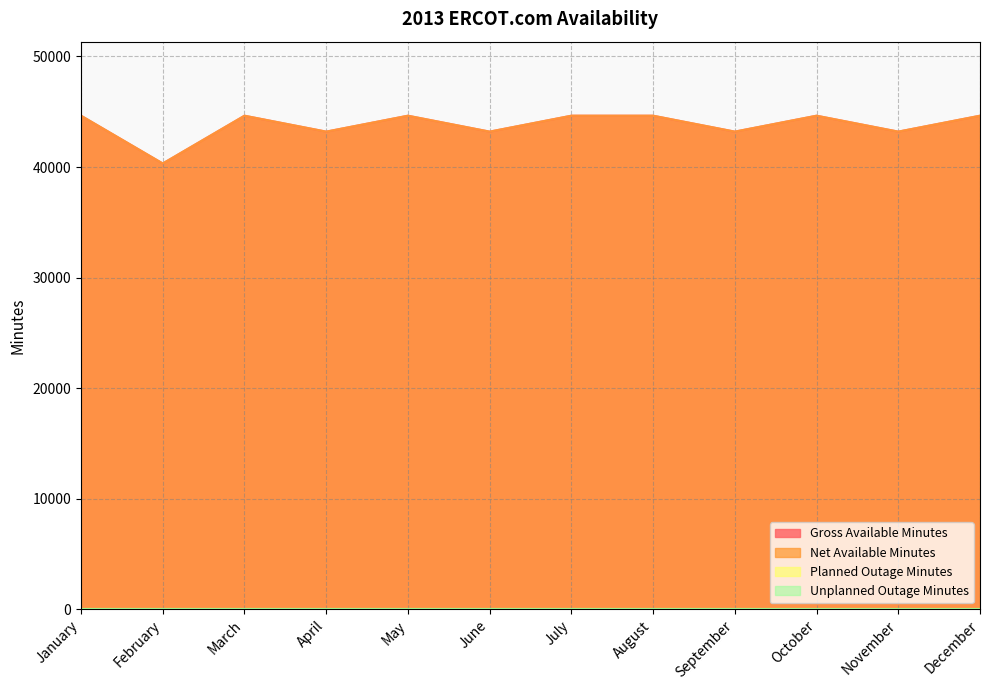

Where is the first local maximum for Net Available Minutes?

March